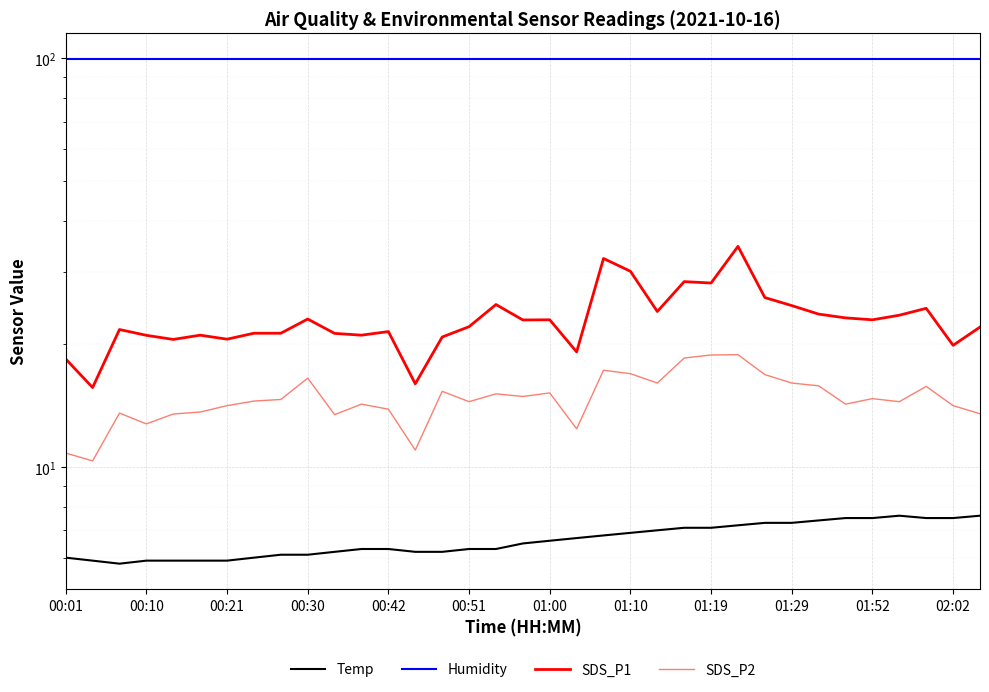

True or false: SDS_P2 and Humidity intersect in this chart.

False